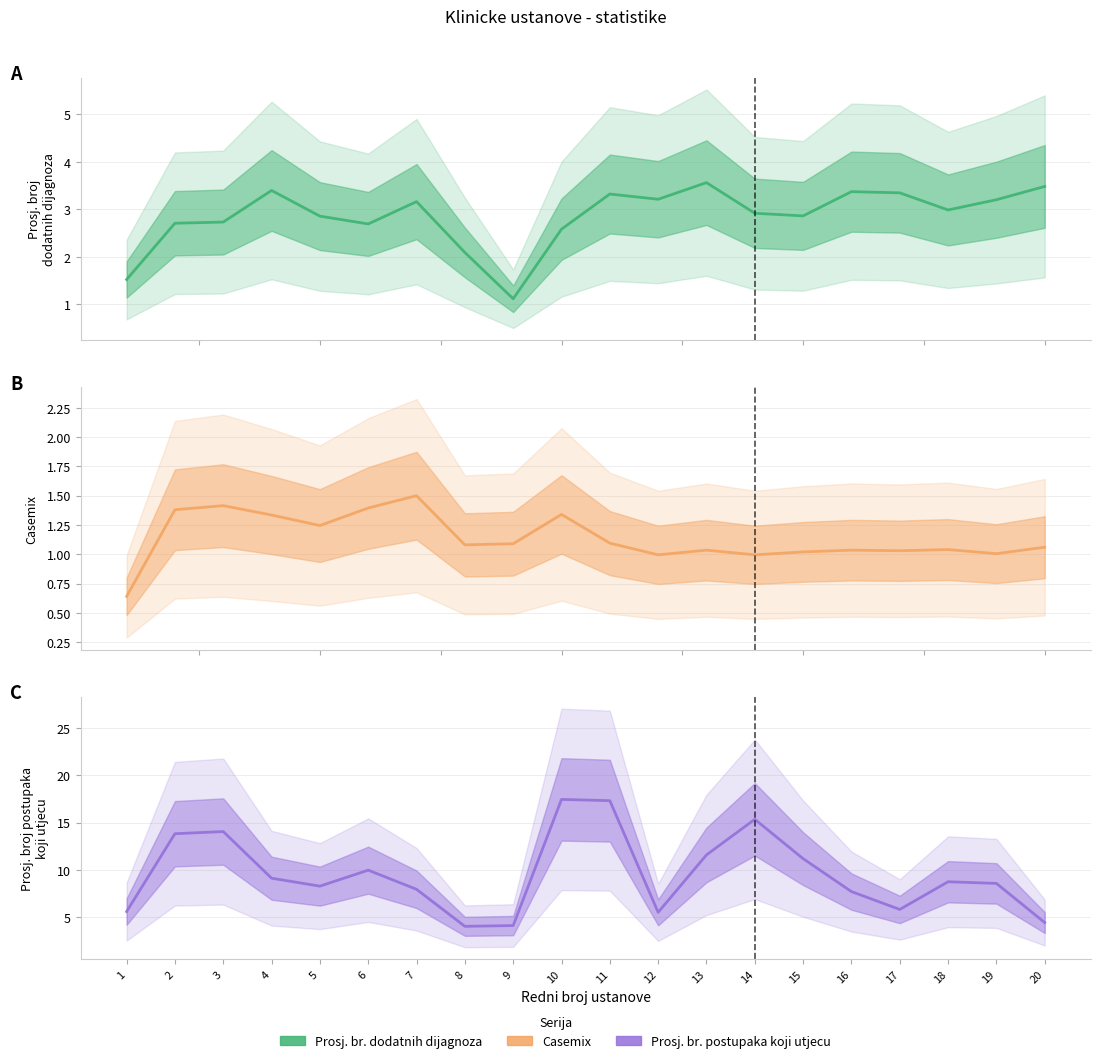

How many lines are shown in the chart?

3